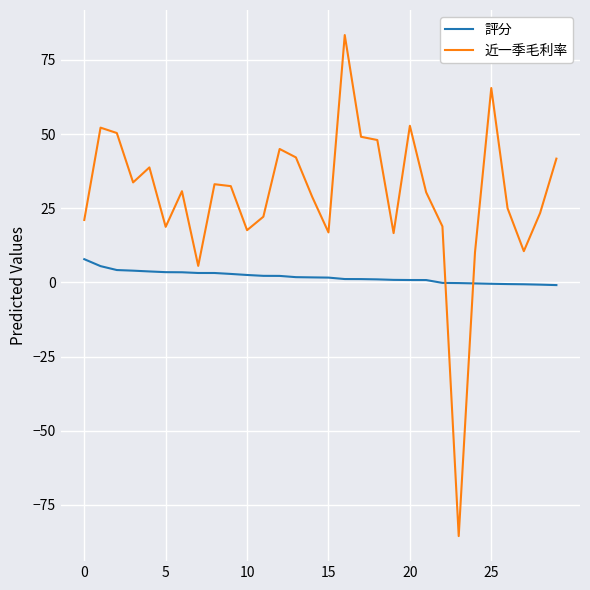

Which series has the largest range (max minus min)?

近一季毛利率